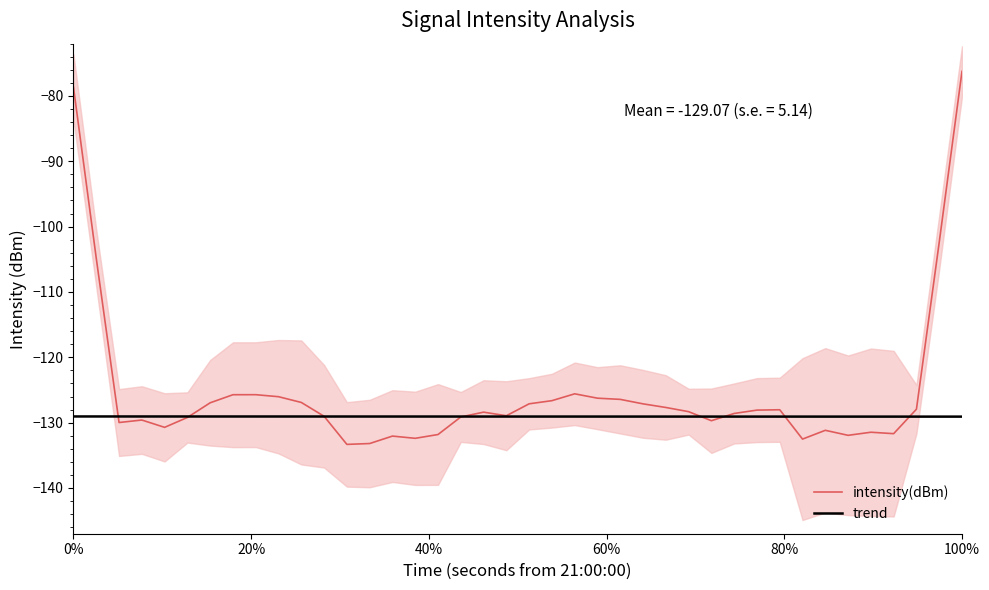

What is the highest value of the intensity(dBm) series?

-76.2